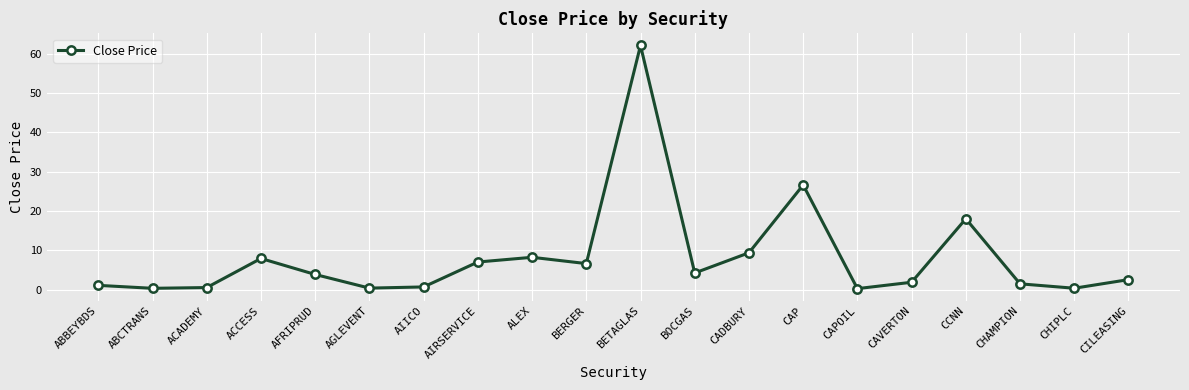

Count the number of categories in the chart.

20